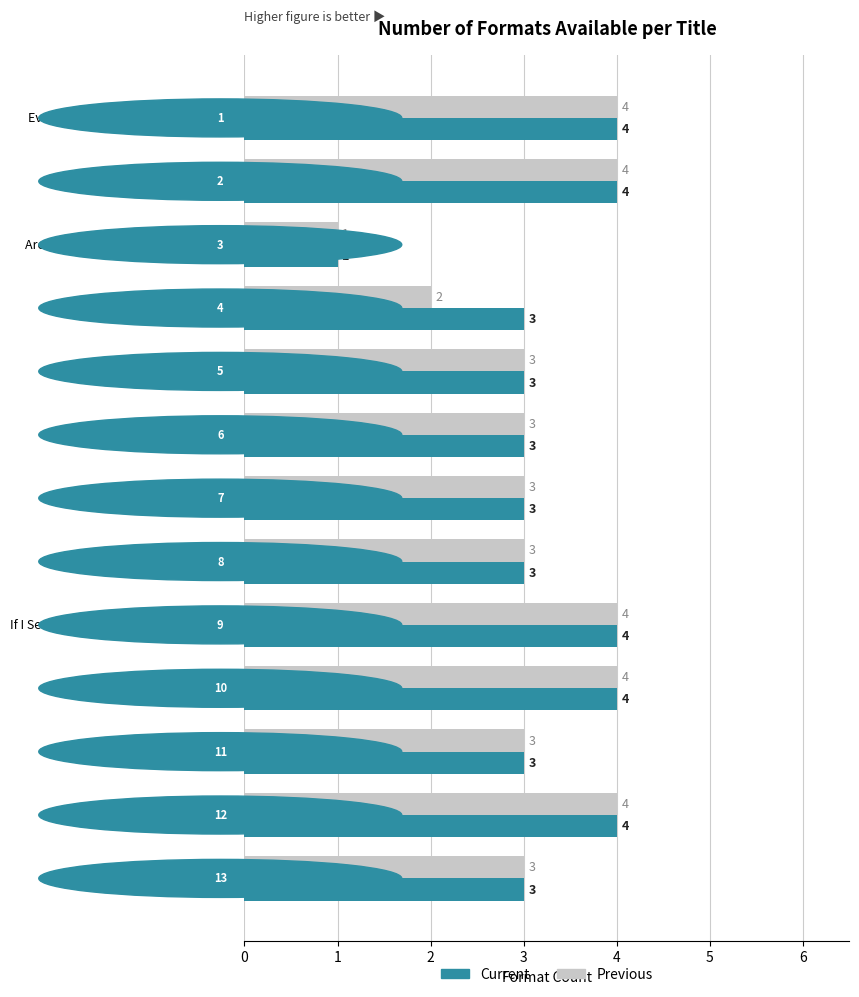

Rank the series by their average value, from highest to lowest.

Current, Previous